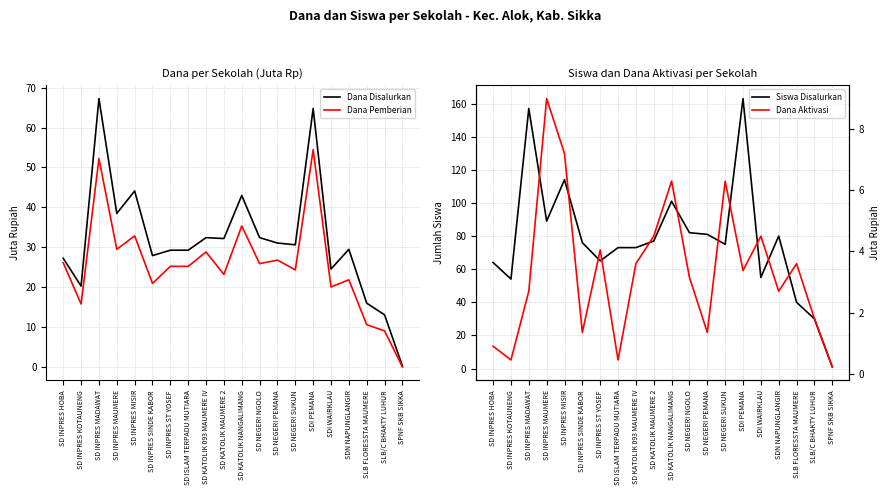

At which category does Dana Disalurkan reach its first local peak?

SD INPRES MADAWAT